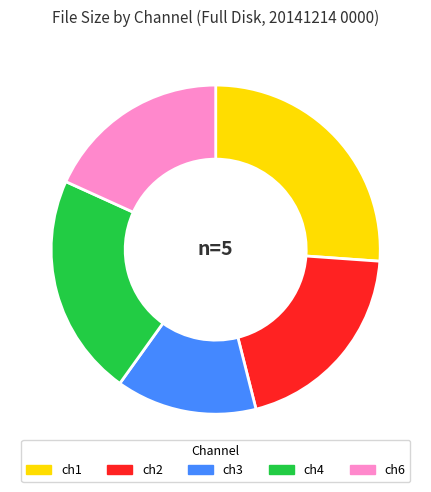

True or false: ch6 accounts for 31% of the total.

False